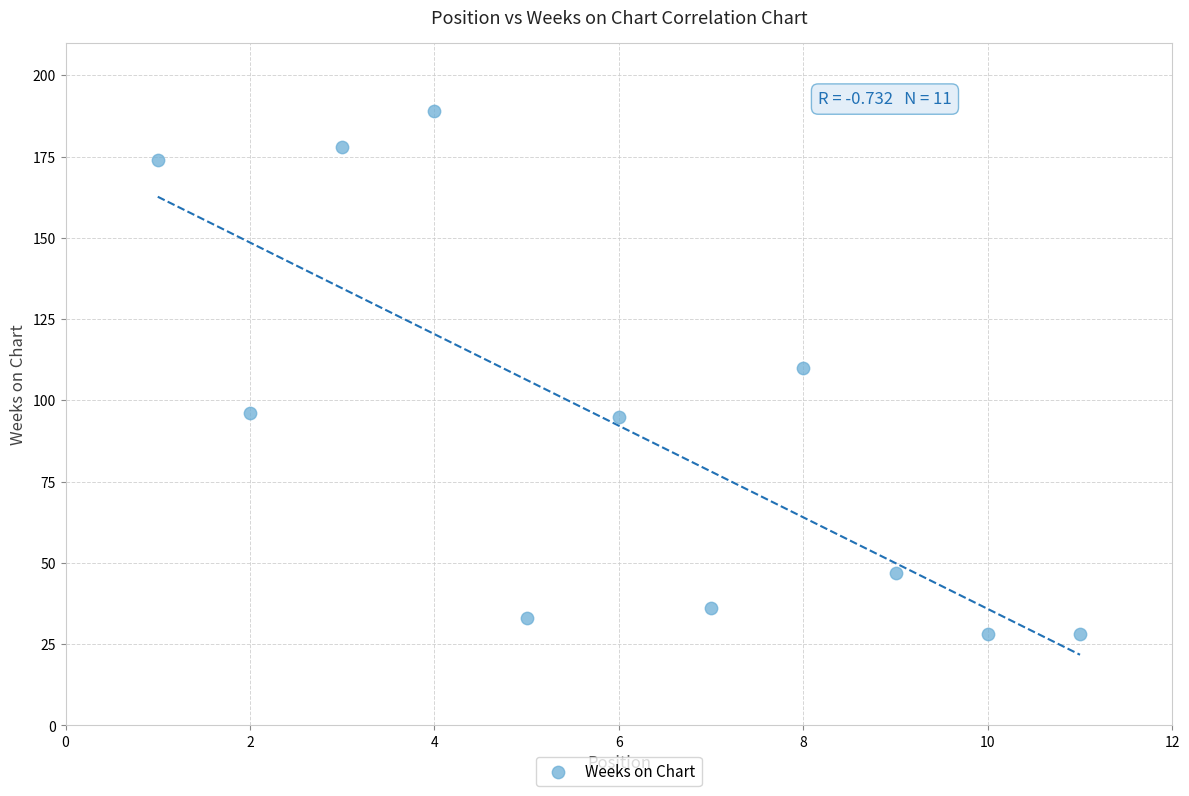

What is the range of X values (max minus min)?

10